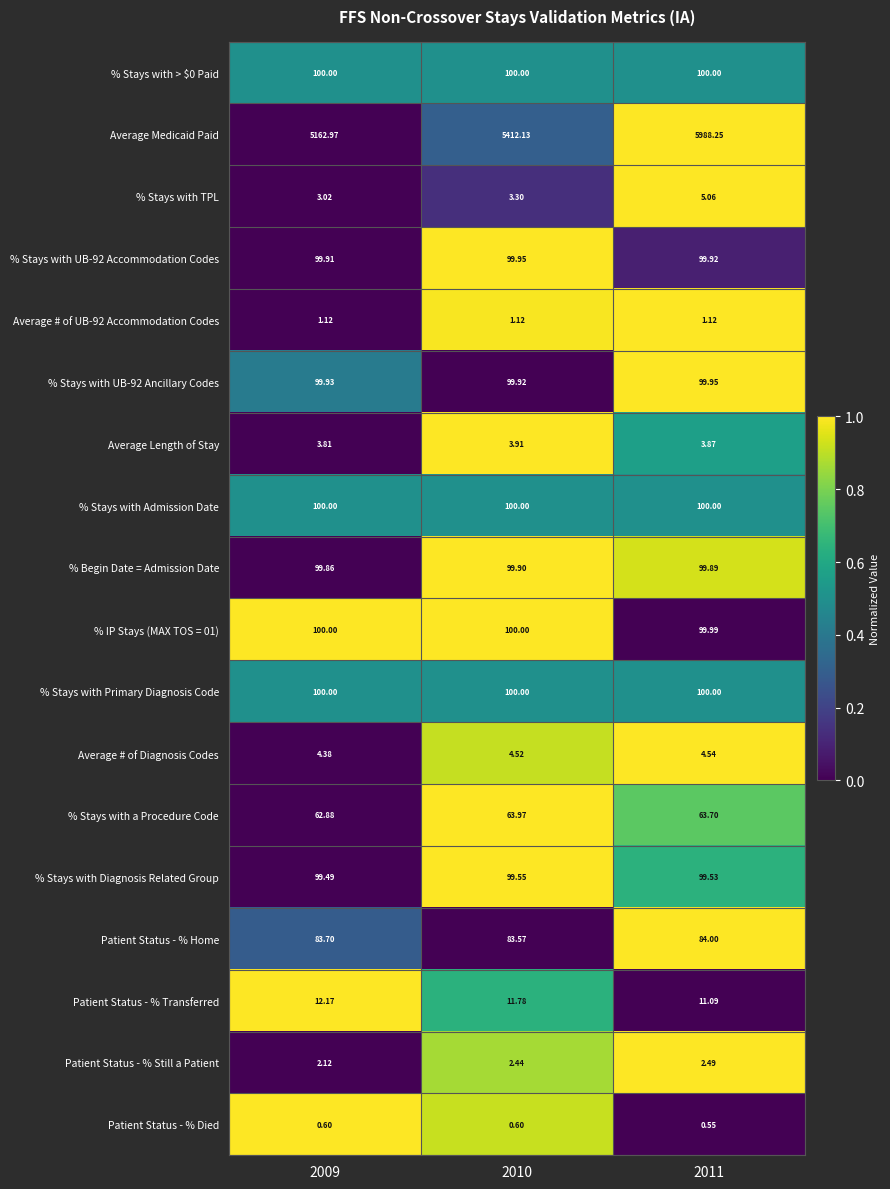

Which series changed the most between 2010 and 2011?

Average Medicaid Paid